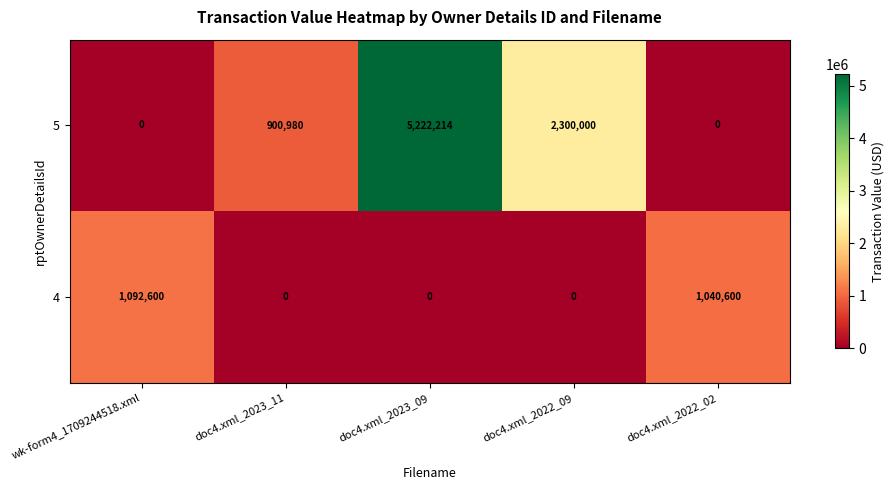

Is it true that 4 equals 0 at doc4.xml_2022_09?

True